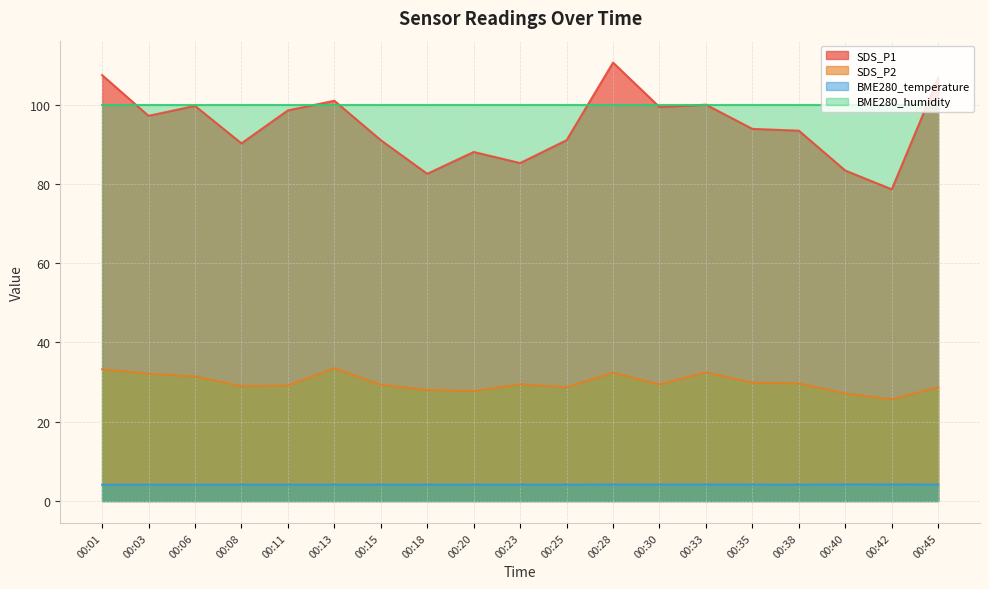

Which series has the widest spread of values?

SDS_P1